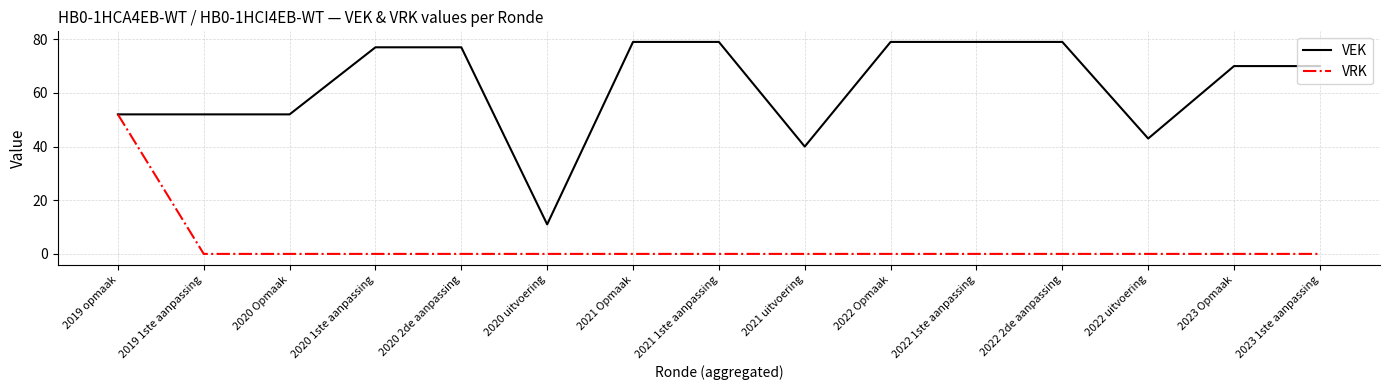

Is it true that VEK equals 46 at 2020 1ste aanpassing?

False